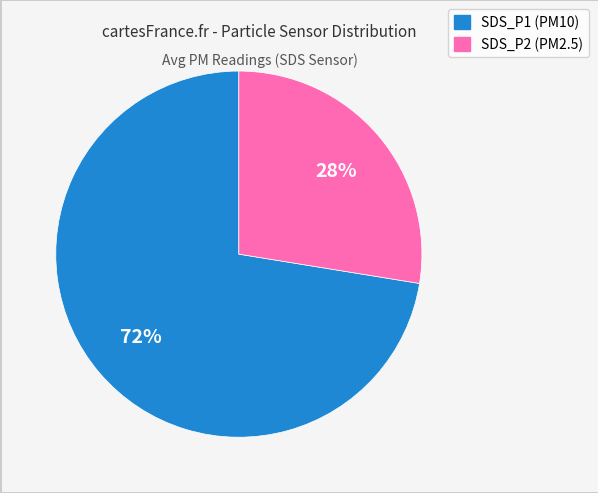

Between SDS_P2 and SDS_P1, which is larger?

SDS_P1